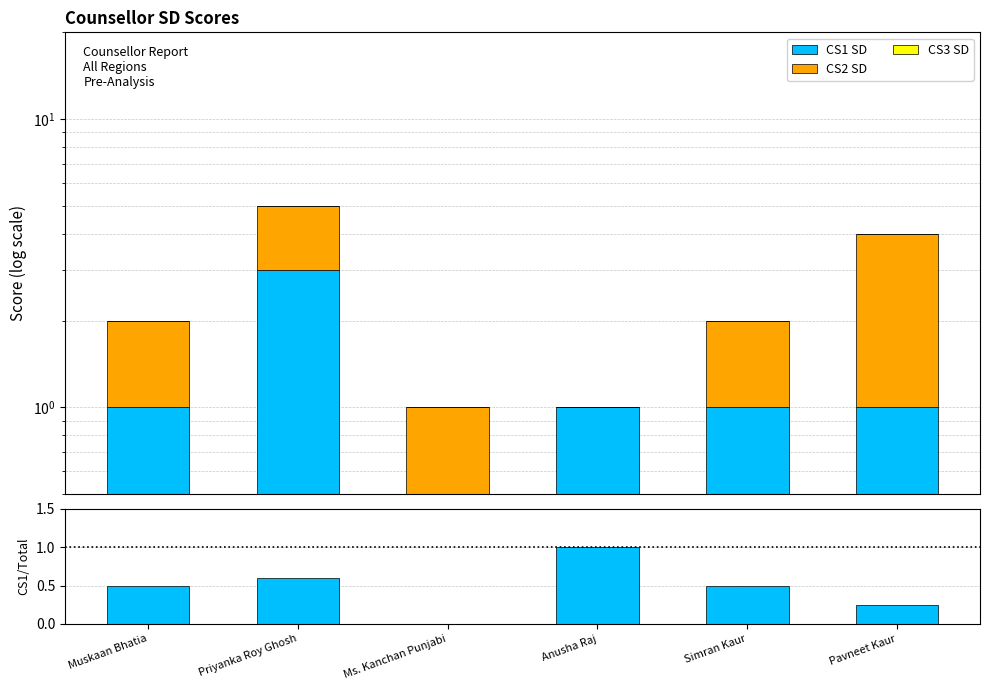

Which series has the widest spread of values?

CS1 SD